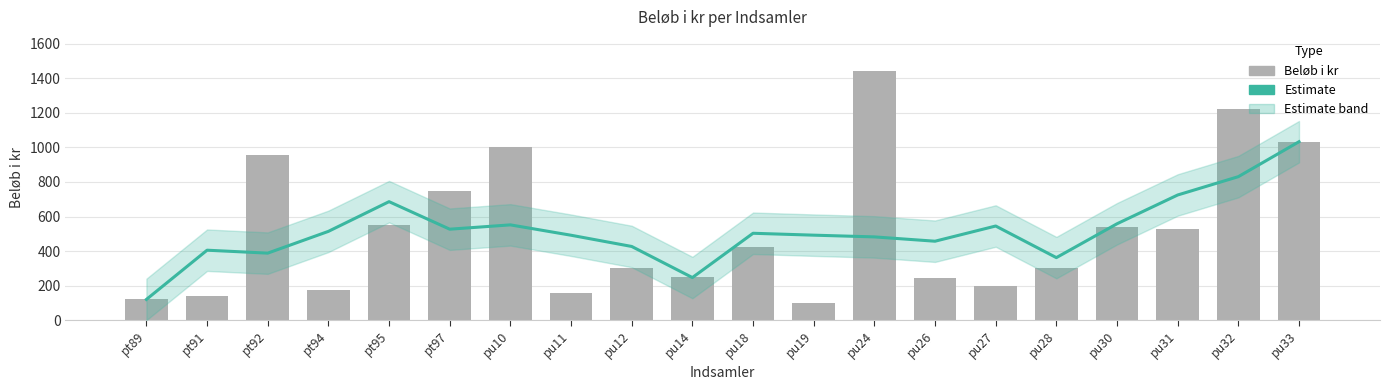

Between pu10 and pu18, which is larger?

pu10